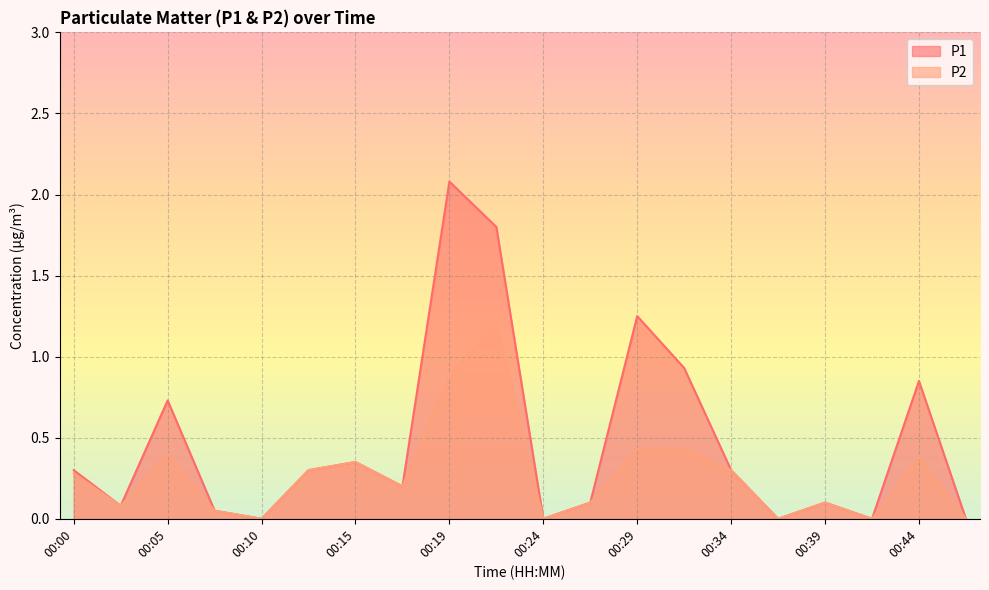

Is it true that P1 equals 0.1 at 00:39?

True